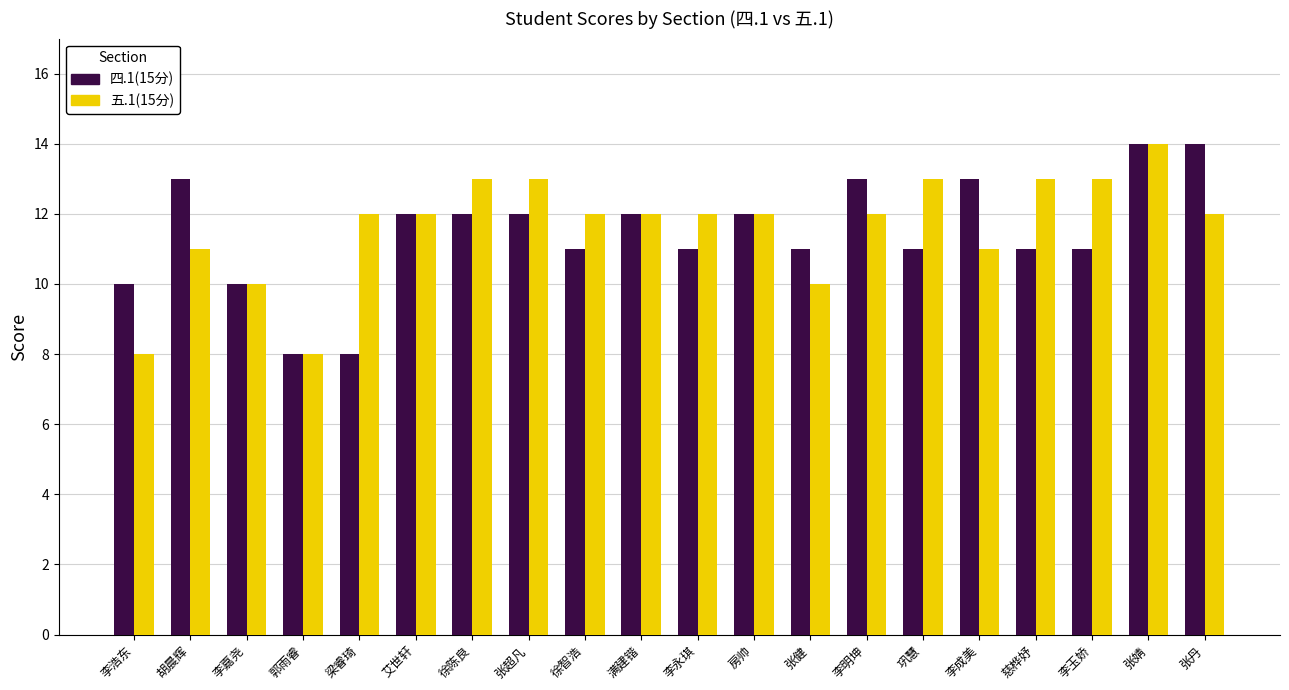

What are all the series names shown in the legend?

四.1(15分), 五.1(15分)